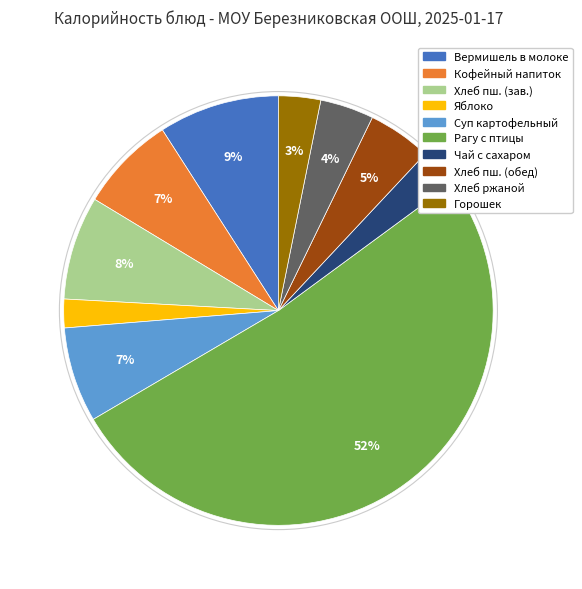

Count the number of slices in the pie.

10